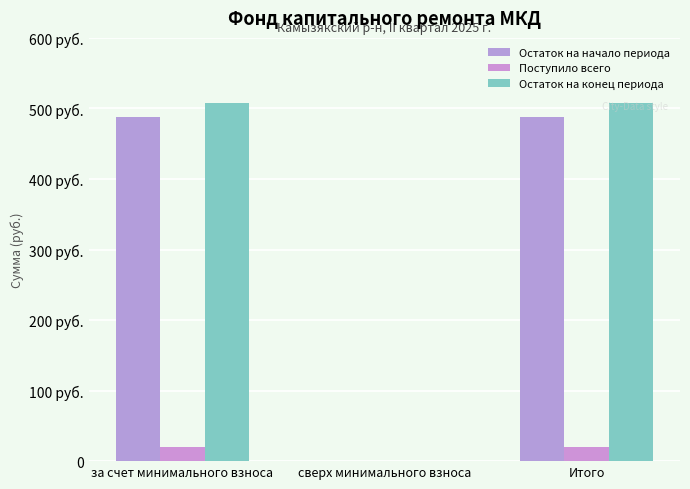

Does the chart contain stacked bars?

No